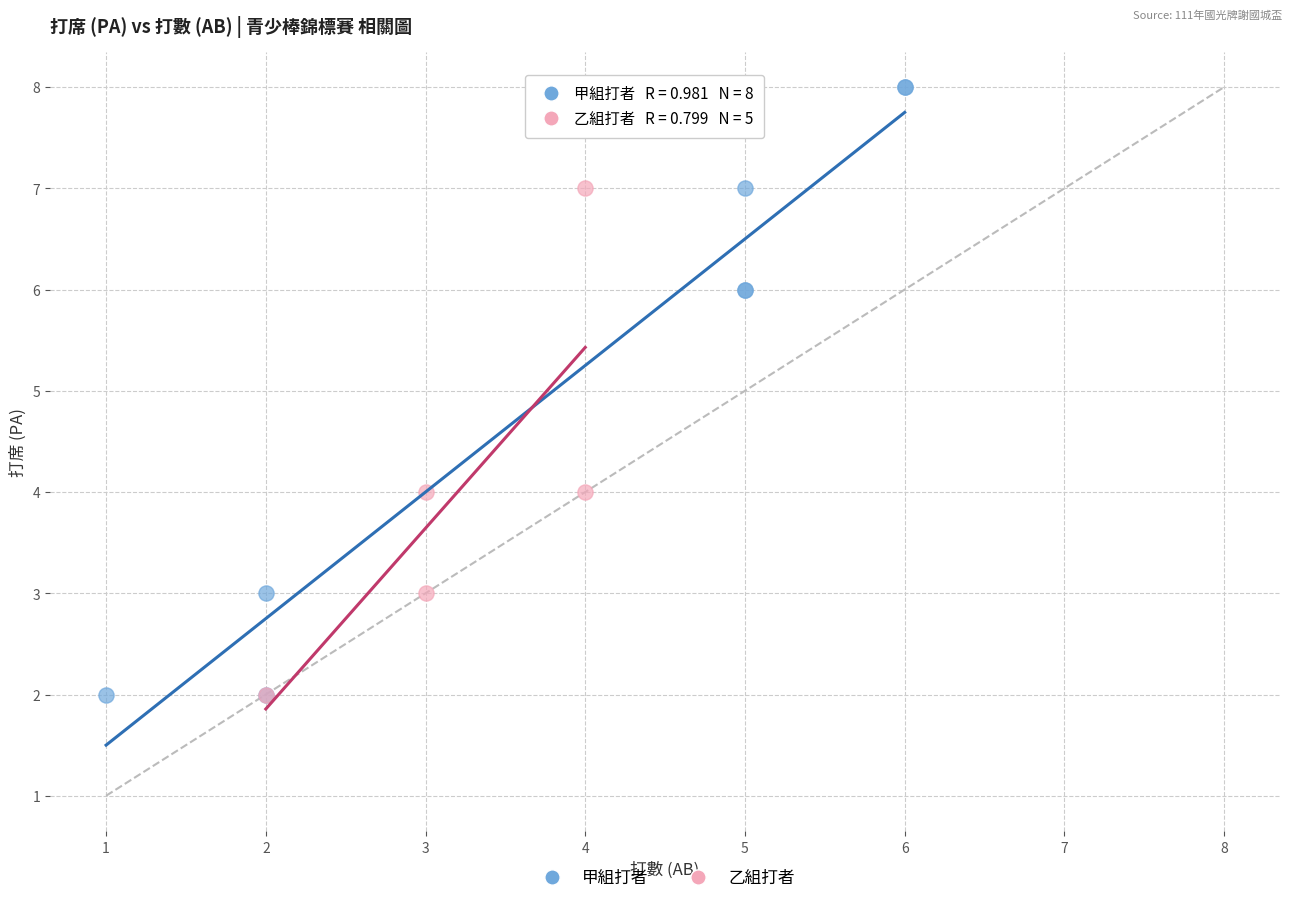

Which series contains the highest Y value?

甲組打者